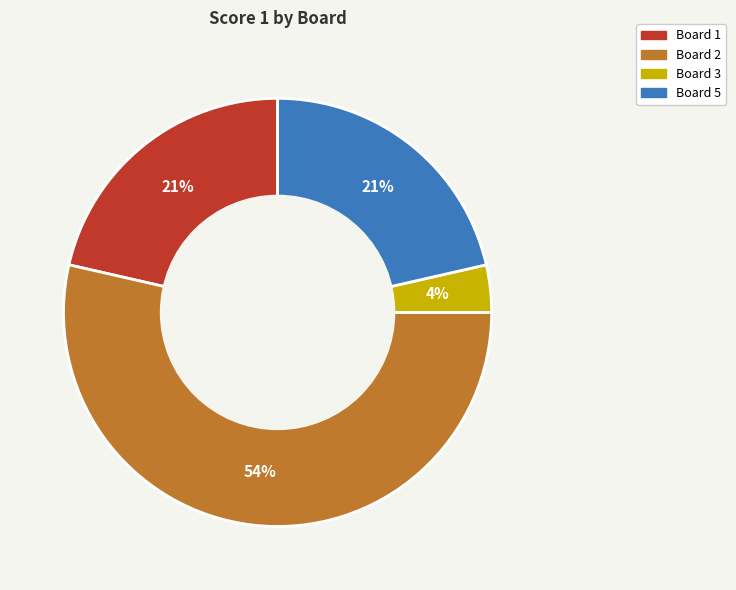

To the nearest percent, what is the average slice percentage?

25%